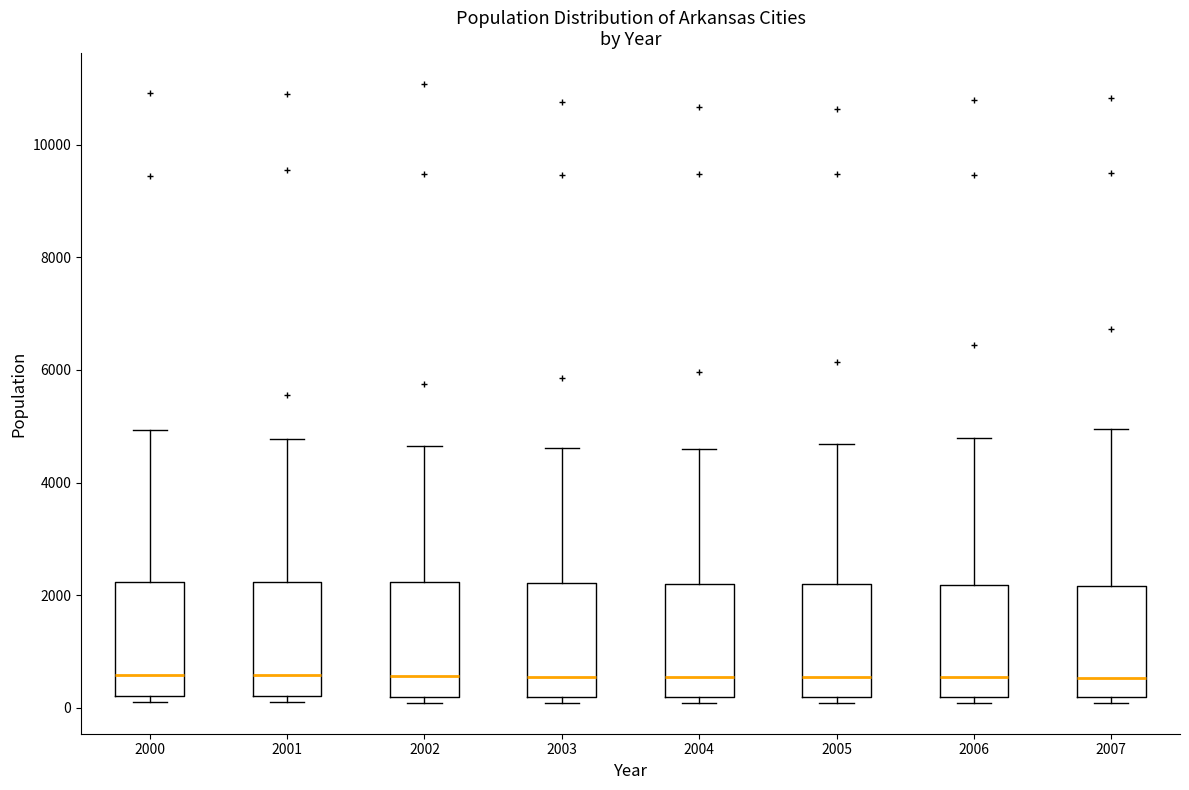

Reading left to right, transcribe this box plot: for each box, give where its median line is, the range the box spans, and where its two whiskers end, as read against the y-axis. The values are not printed on the chart, so give them approximately, as read against the axis.

2000: median 600, box 200 to 2200, whiskers 0 to 5000
2001: median 600, box 200 to 2200, whiskers 0 to 4800
2002: median 600, box 200 to 2200, whiskers 0 to 4600
2003: median 600, box 200 to 2200, whiskers 0 to 4600
2004: median 600, box 200 to 2200, whiskers 0 to 4600
2005: median 600, box 200 to 2200, whiskers 0 to 4600
2006: median 600, box 200 to 2200, whiskers 0 to 4800
2007: median 600, box 200 to 2200, whiskers 0 to 5000